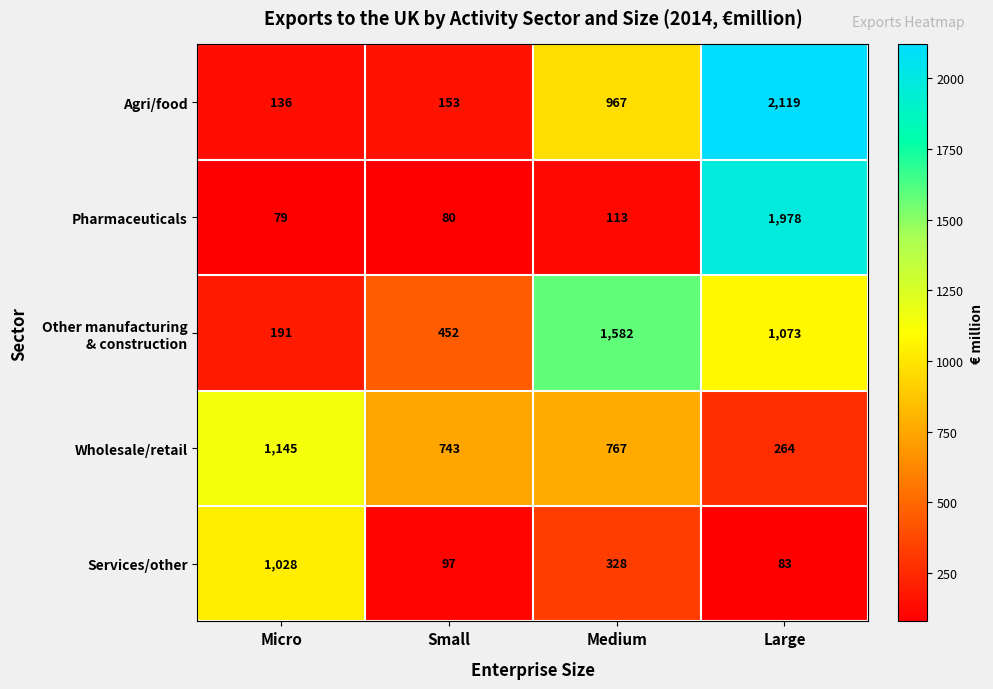

True or false: Services/other has a value of 83 at Large.

True